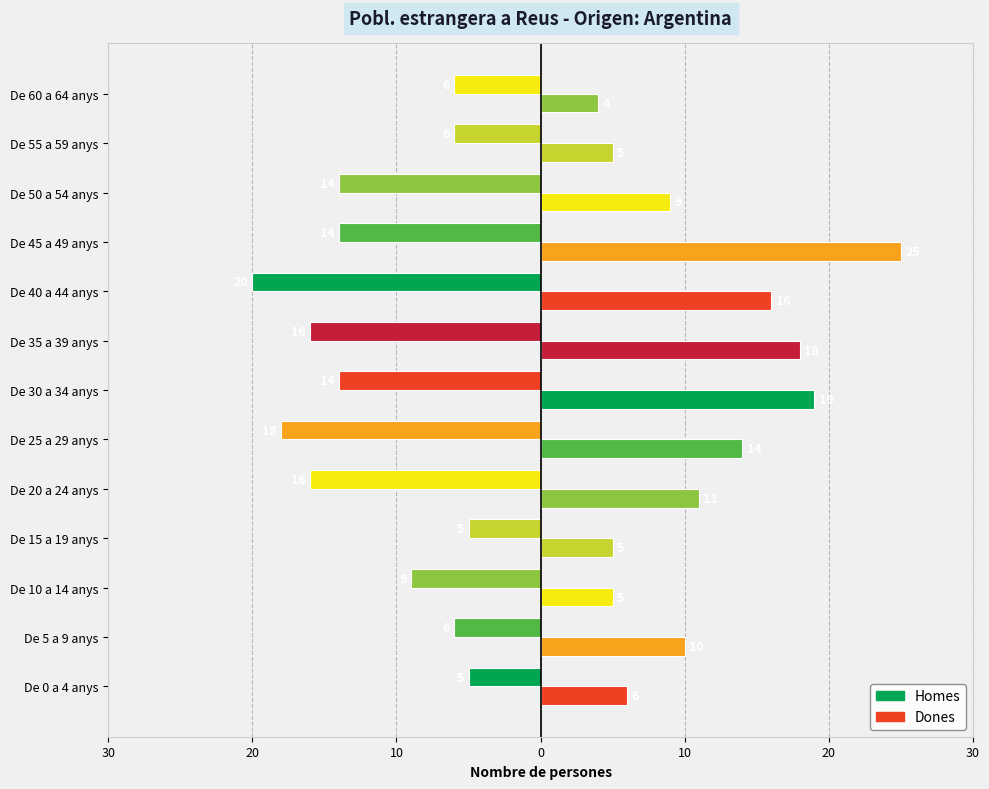

How many distinct data groups are displayed?

2